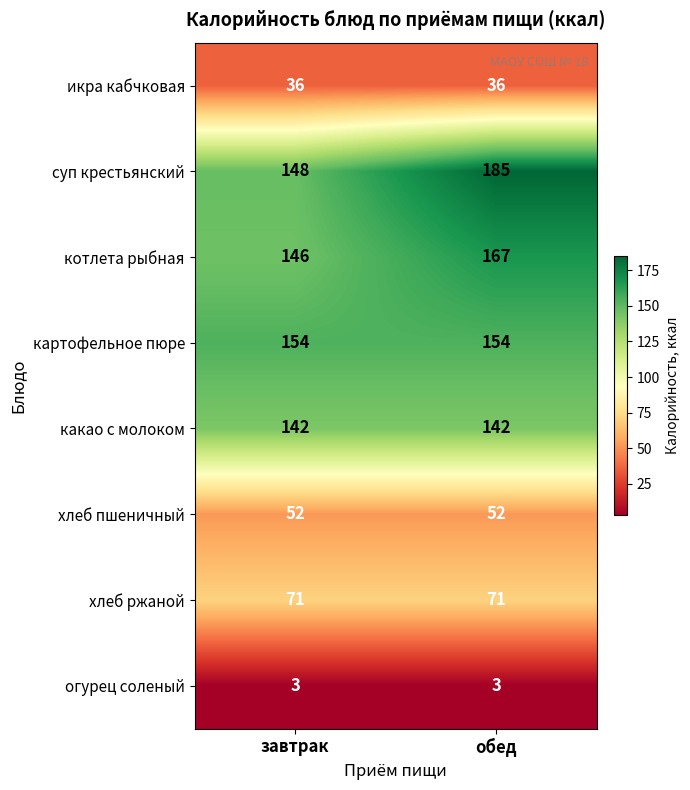

True or false: огурец соленый has a value of 3 at завтрак.

True